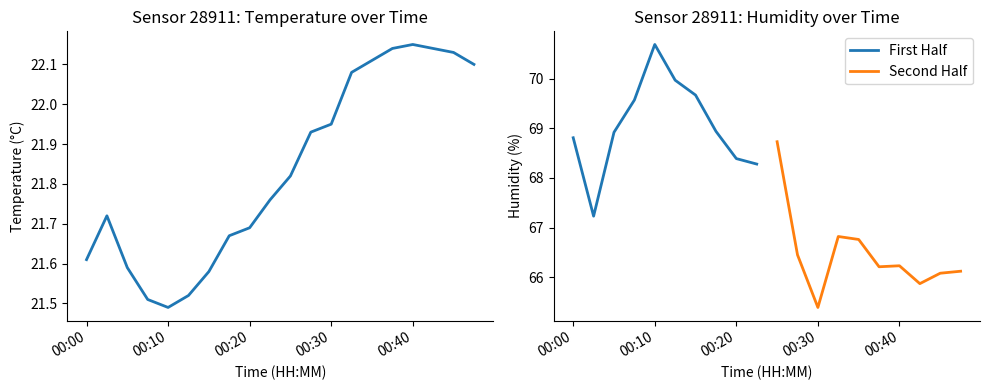

At which label does First Half first exceed 68?

00:00